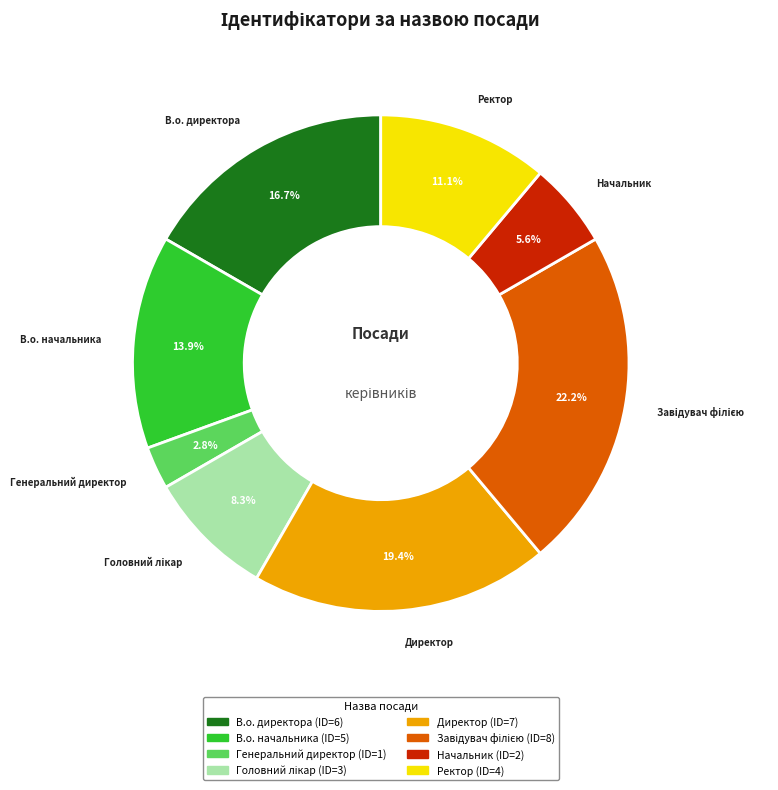

Which has a higher value, Начальник or Ректор?

Ректор